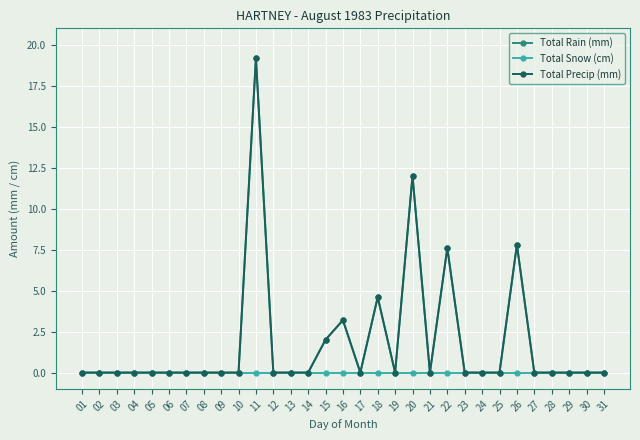

The value of Total Rain (mm) at 27 is 0.0. True or false?

True